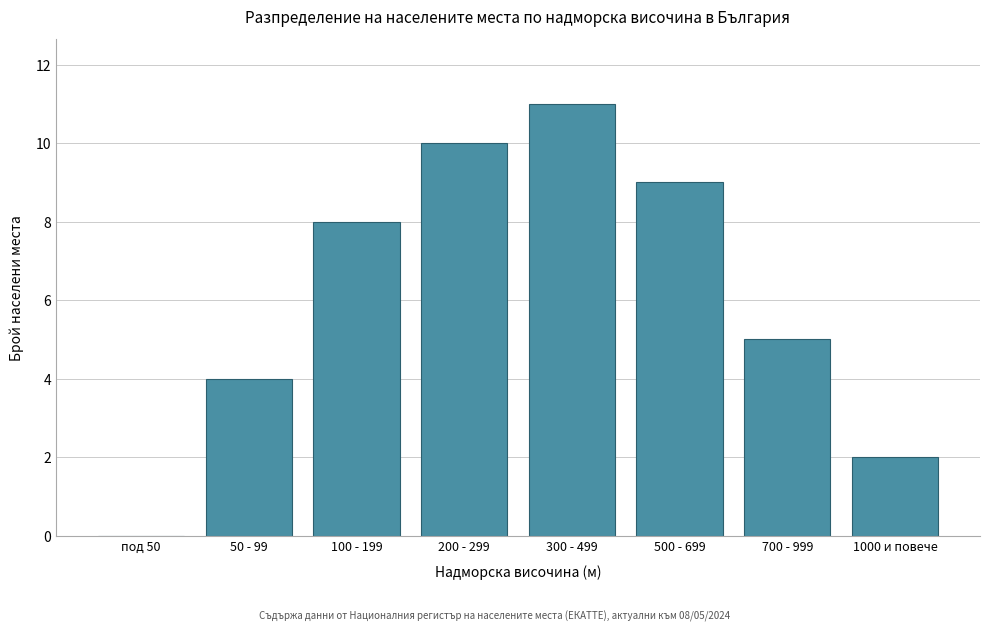

Reading right to left, what are all the values shown in this chart?

1000 и повече=2	700 - 999=5	500 - 699=9	300 - 499=11	200 - 299=10	100 - 199=8	50 - 99=4	под 50=0